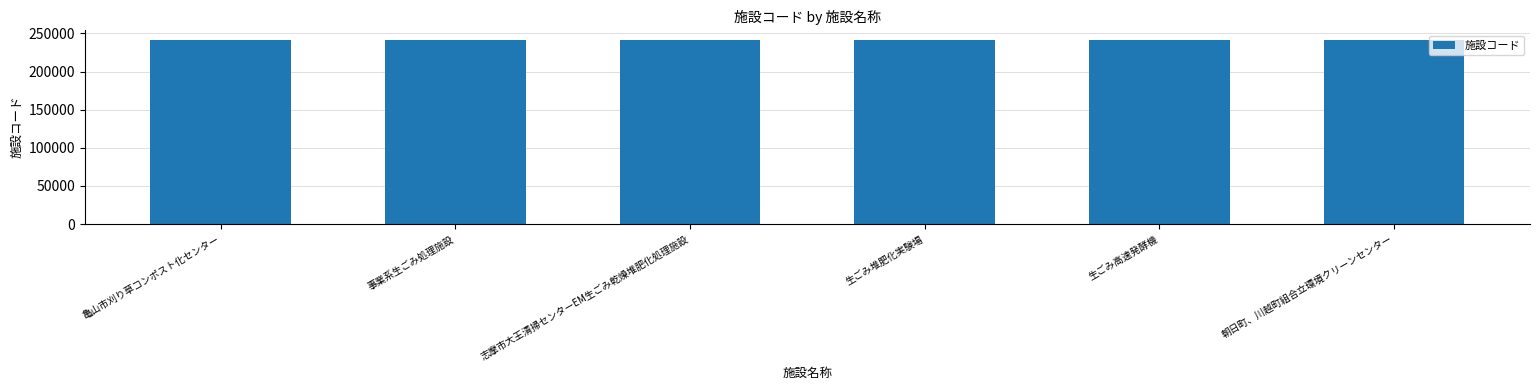

What is the average value?

241261